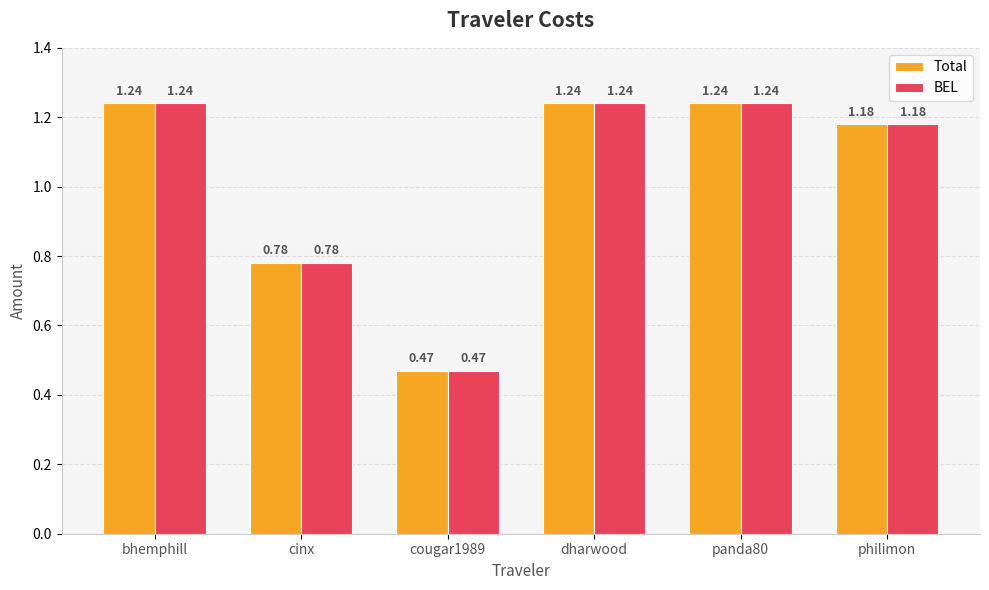

What are all the series names shown in the legend?

Total, BEL